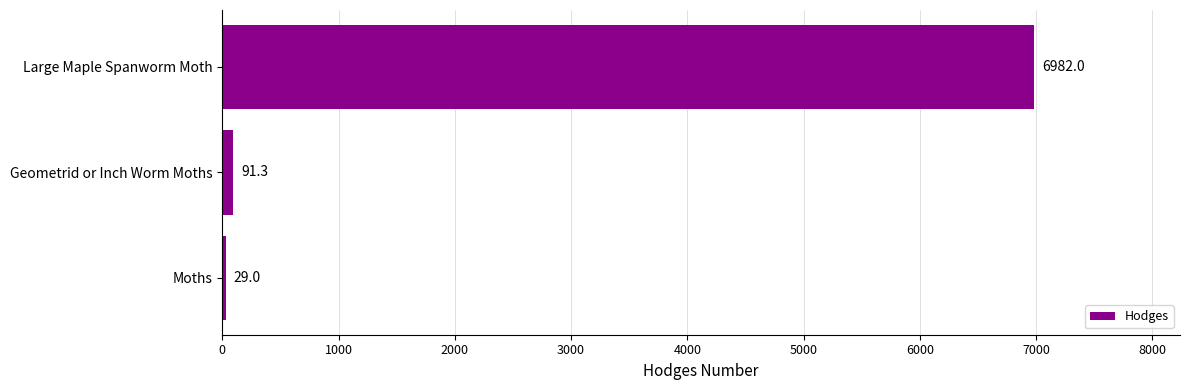

Between Geometrid or Inch Worm Moths and Moths, which is larger?

Geometrid or Inch Worm Moths